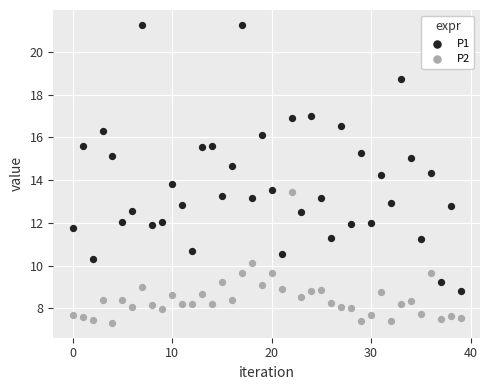

Which series contains the lowest Y value?

P2